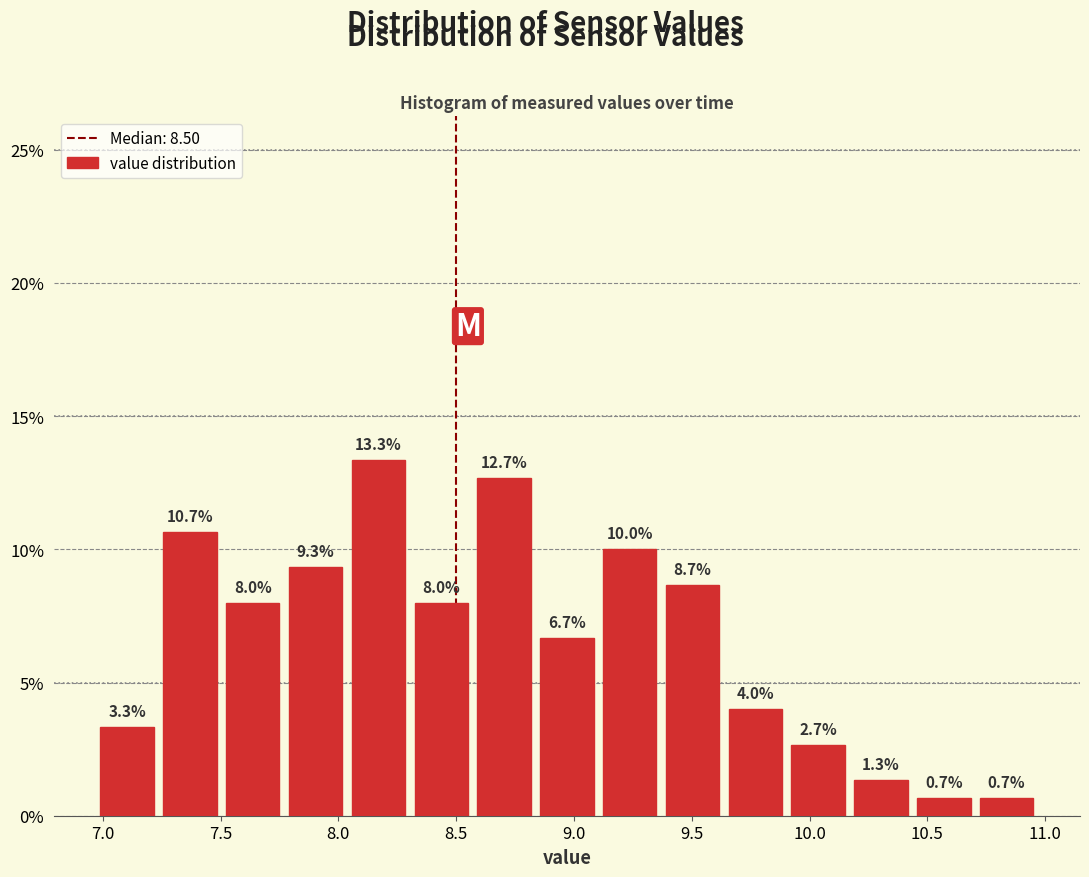

Reading left to right, list every bar in this chart as the range it spans on the x-axis followed by its height. The bar edges are not printed on the chart, so give them approximately, as read against the axis.

6.95 to 7.25: 3.3
7.25 to 7.50: 10.7
7.50 to 7.75: 8.0
7.75 to 8.05: 9.3
8.05 to 8.30: 13.3
8.30 to 8.55: 8.0
8.55 to 8.85: 12.7
8.85 to 9.10: 6.7
9.10 to 9.35: 10.0
9.35 to 9.65: 8.7
9.65 to 9.90: 4.0
9.90 to 10.15: 2.7
10.15 to 10.45: 1.3
10.45 to 10.70: 0.7
10.70 to 10.95: 0.7